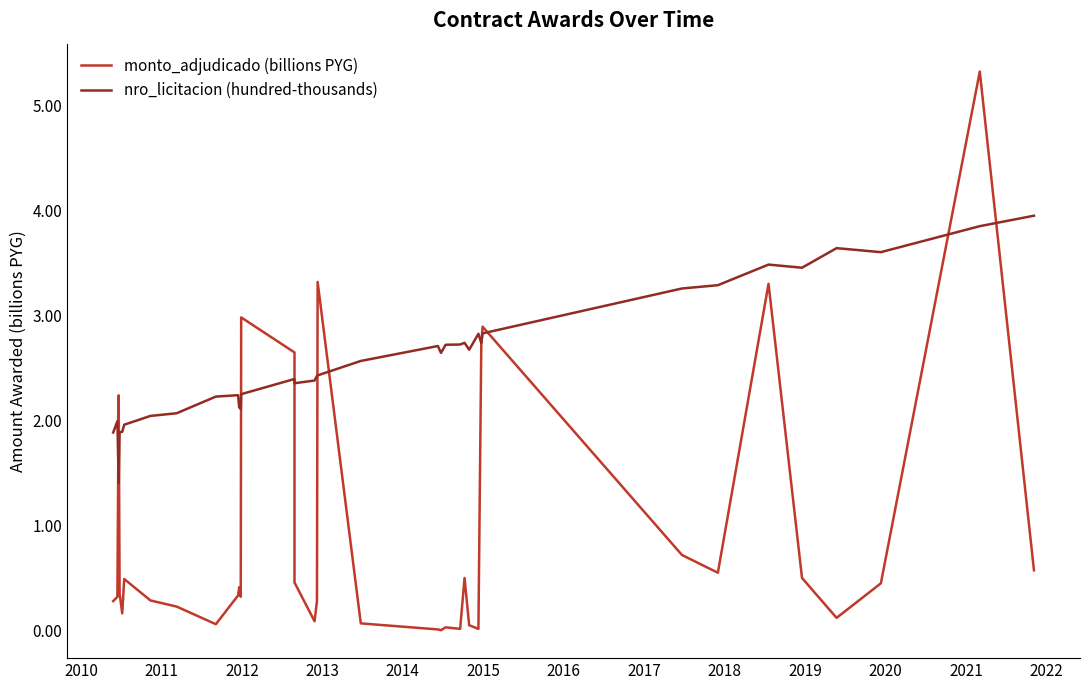

What is the difference between the maximum and second lowest values in the nro_licitacion (hundred-thousands) series?

2.1